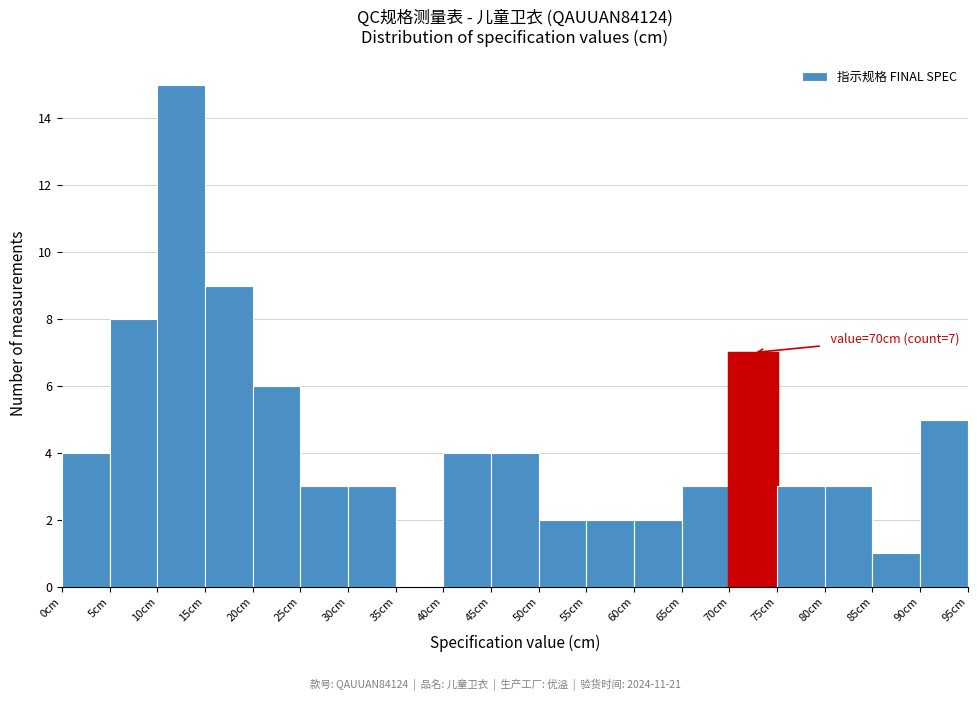

Which range on the x-axis has the tallest bar?

10 to 15